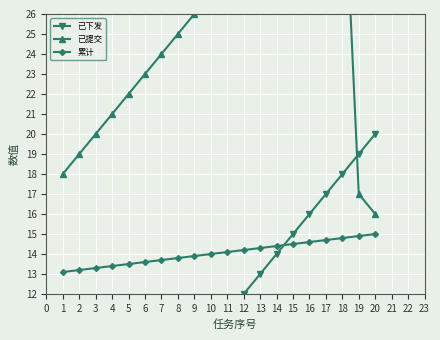

What is the sum of the 累计 values at 6 and 18?

28.4